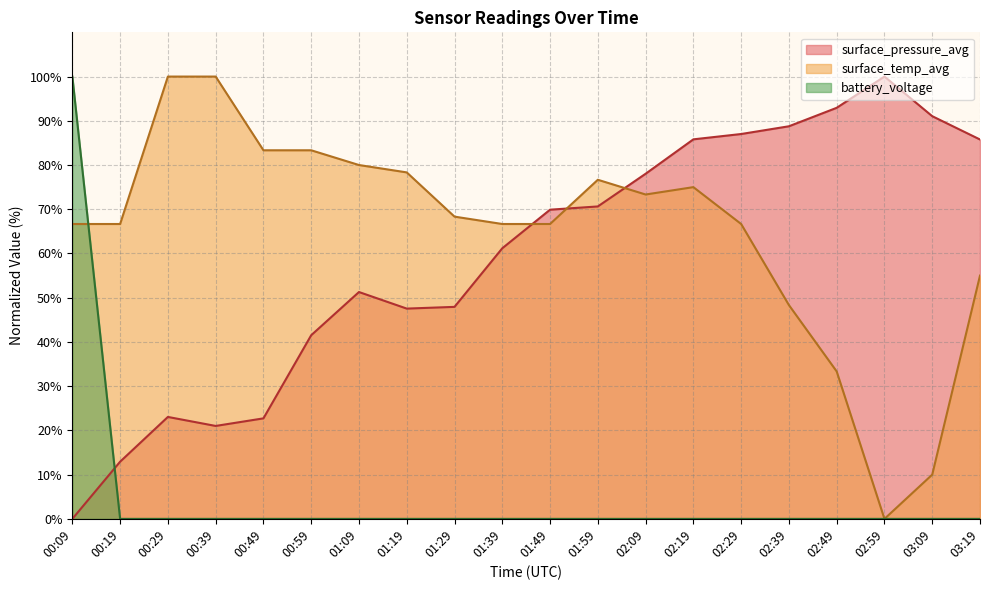

True or false: battery_voltage has more than 0 interior local peaks.

False